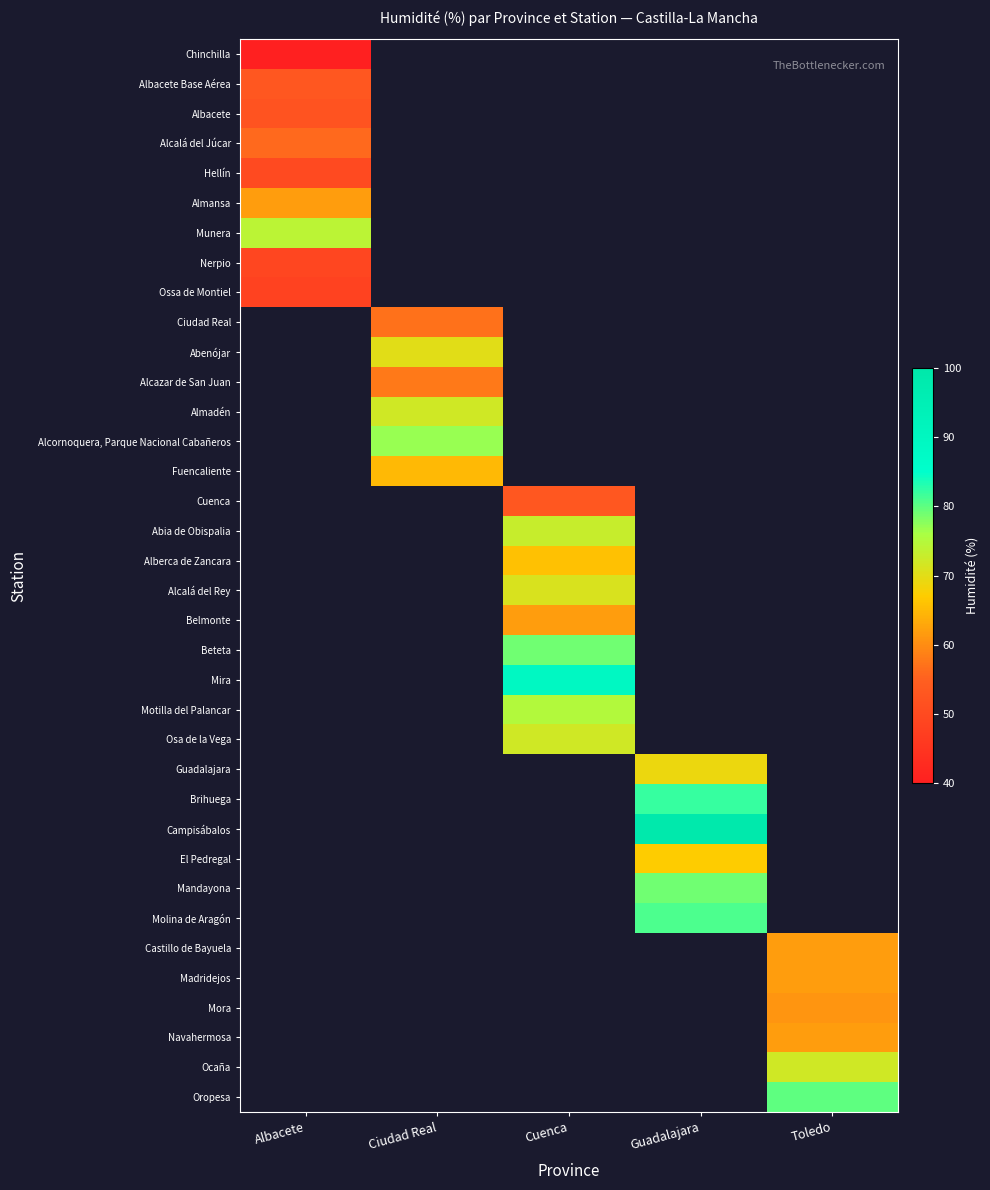

How many distinct data groups are displayed?

36